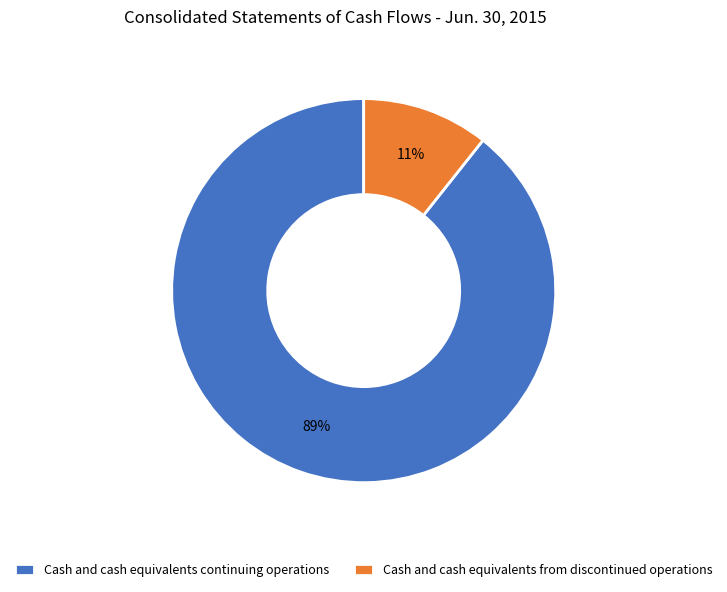

How many segments does this pie chart have?

2